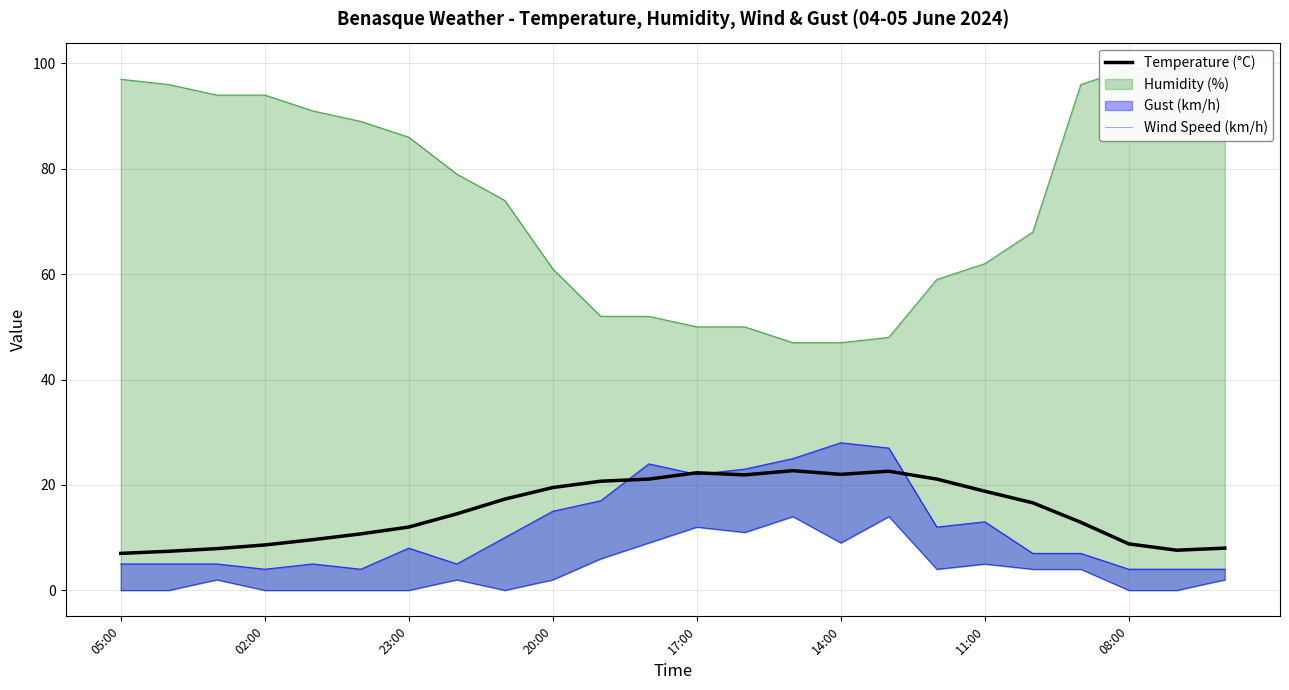

True or false: Temperature (°C) and Wind Speed (km/h) intersect in this chart.

False